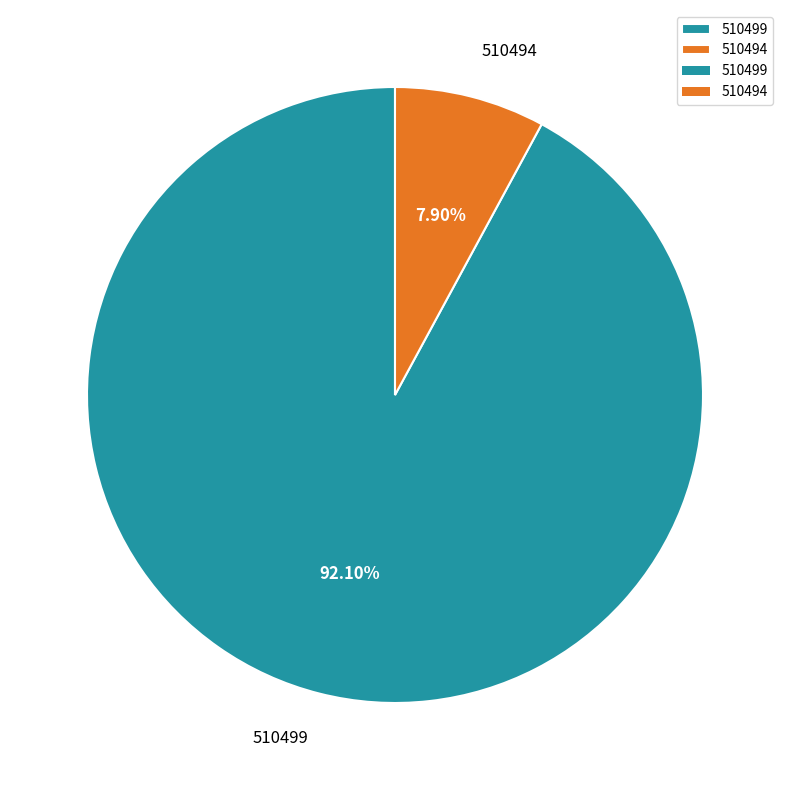

Which has a higher value, 510499 or 510494?

510499